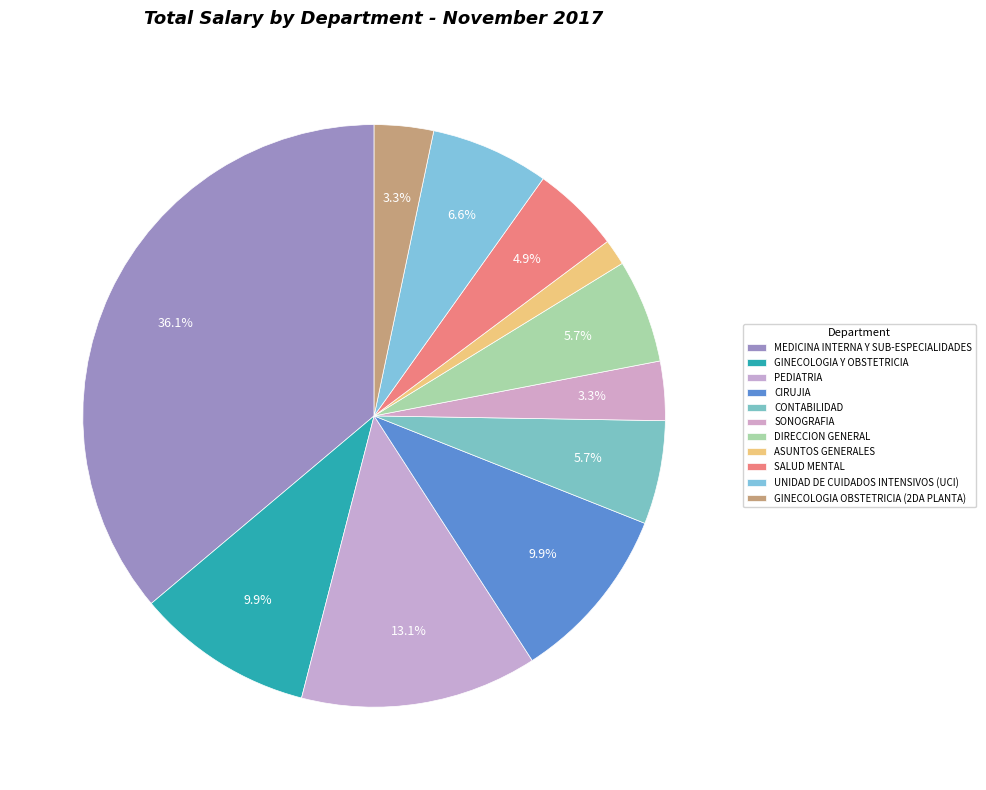

Rank the categories by value from lowest to highest.

ASUNTOS GENERALES, SONOGRAFIA, GINECOLOGIA OBSTETRICIA (2DA PLANTA), SALUD MENTAL, CONTABILIDAD, DIRECCION GENERAL, UNIDAD DE CUIDADOS INTENSIVOS (UCI), GINECOLOGIA Y OBSTETRICIA, CIRUJIA, PEDIATRIA, MEDICINA INTERNA Y SUB-ESPECIALIDADES